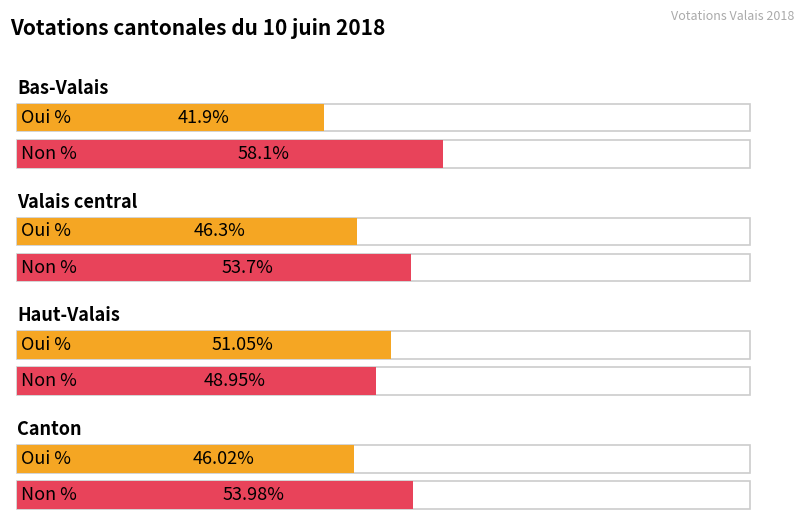

What is the difference between the maximum and minimum values in the Oui % series?

9.1